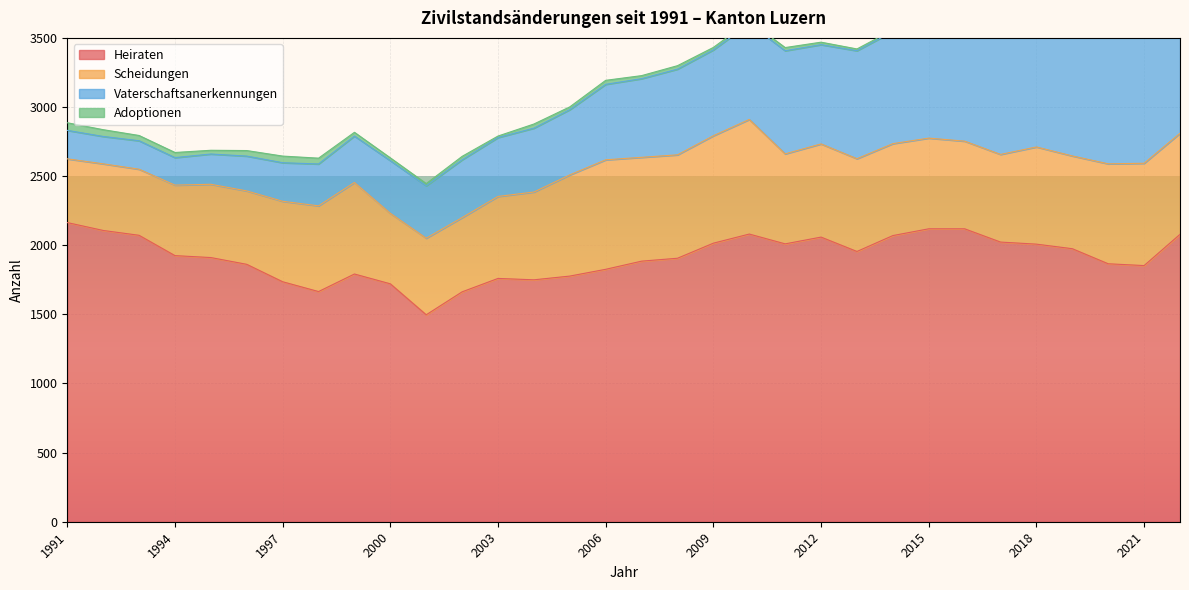

Which series has the largest total across all categories?

Heiraten